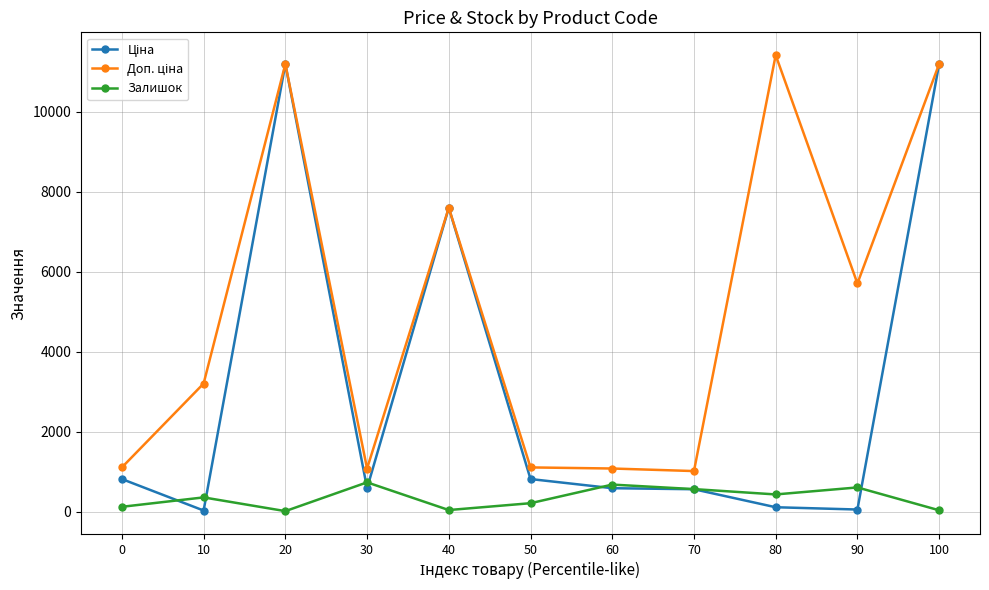

What is the value of the Залишок point at the 8th from the left?

567.0